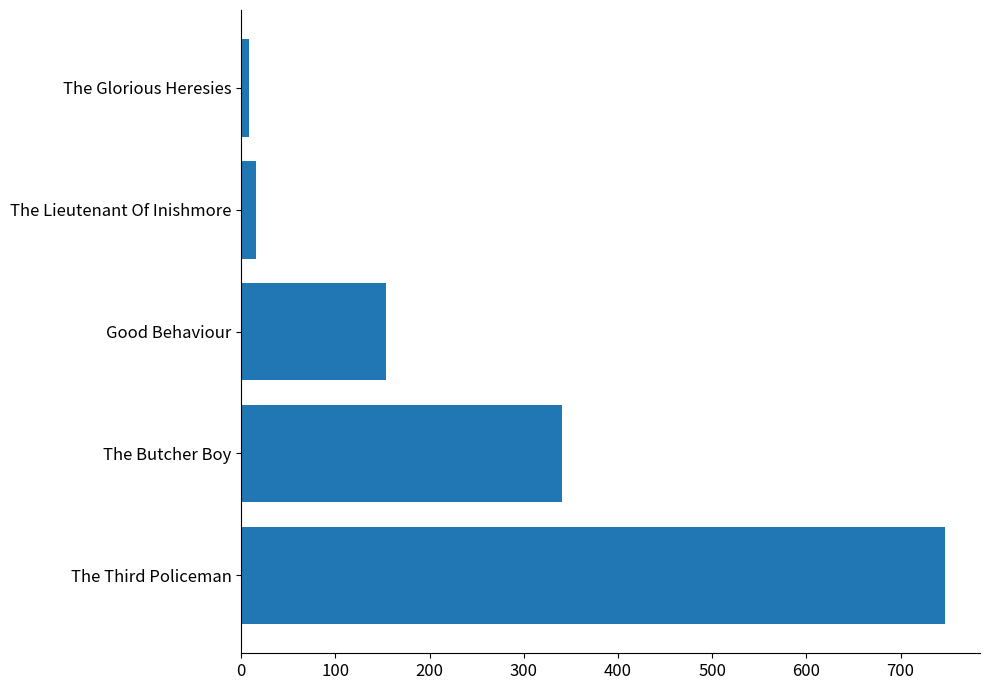

The chart shows a value of 264 at Good Behaviour. True or false?

False